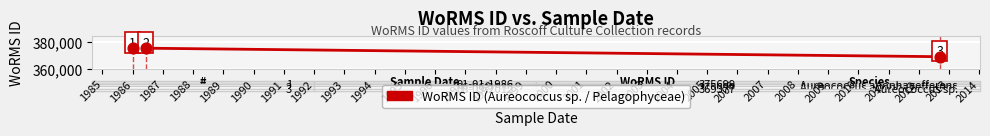

What is the maximum value shown in the chart?

375699